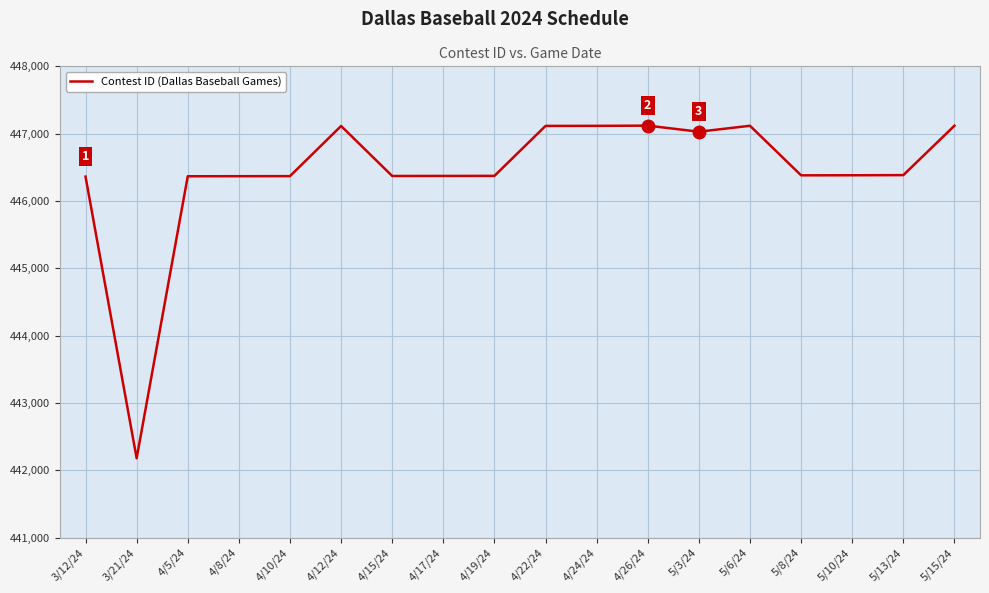

What is the difference between the values at 5/15/24 and 4/10/24?

749